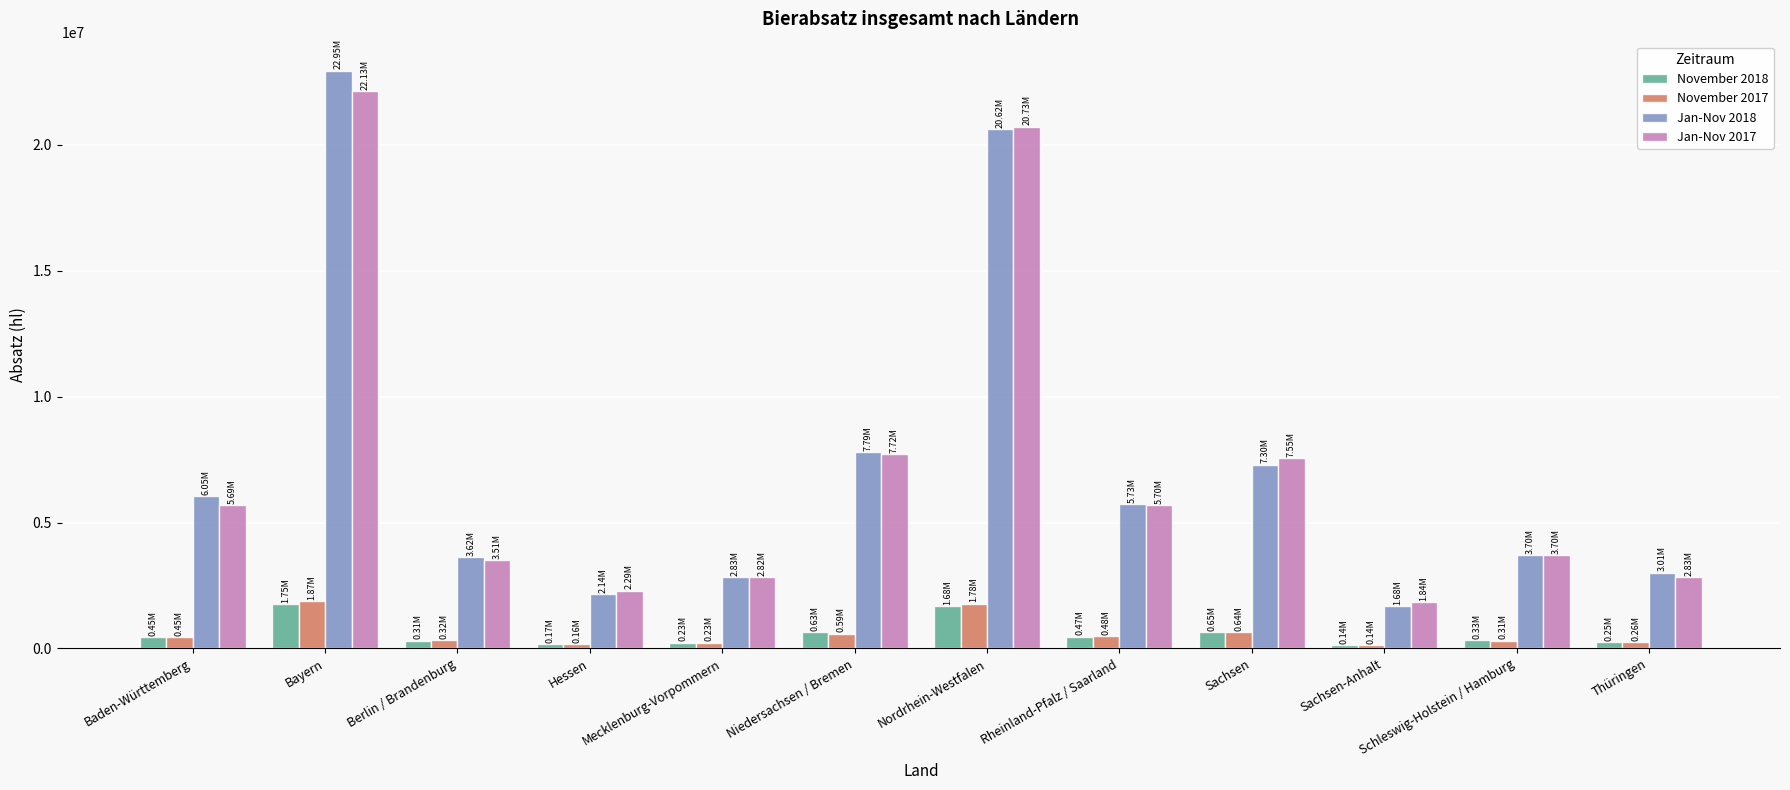

Is the value of November 2018 at Baden-Württemberg greater than the value of Jan-Nov 2017 at Mecklenburg-Vorpommern?

No